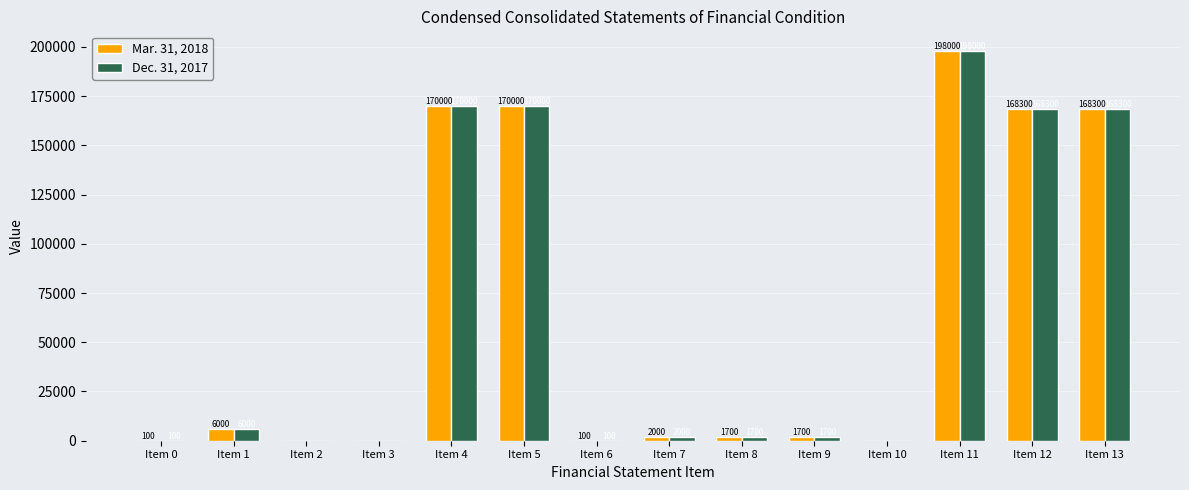

What is the highest value of the Mar. 31, 2018 series?

198000